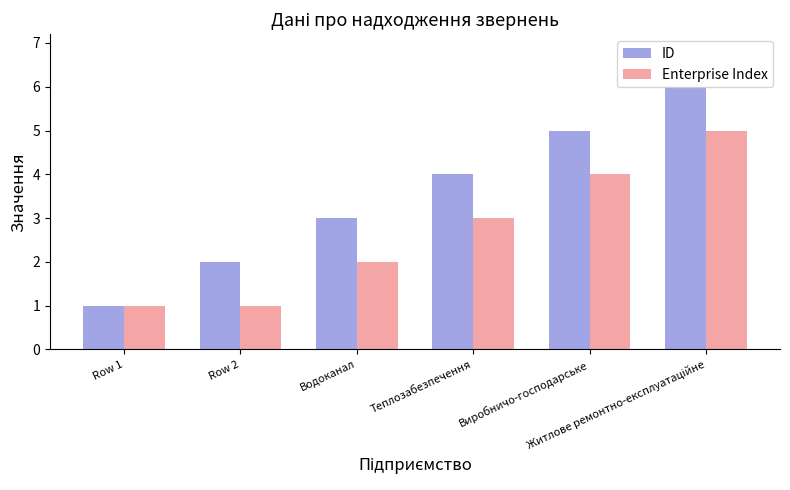

What is the minimum value shown in the chart?

1